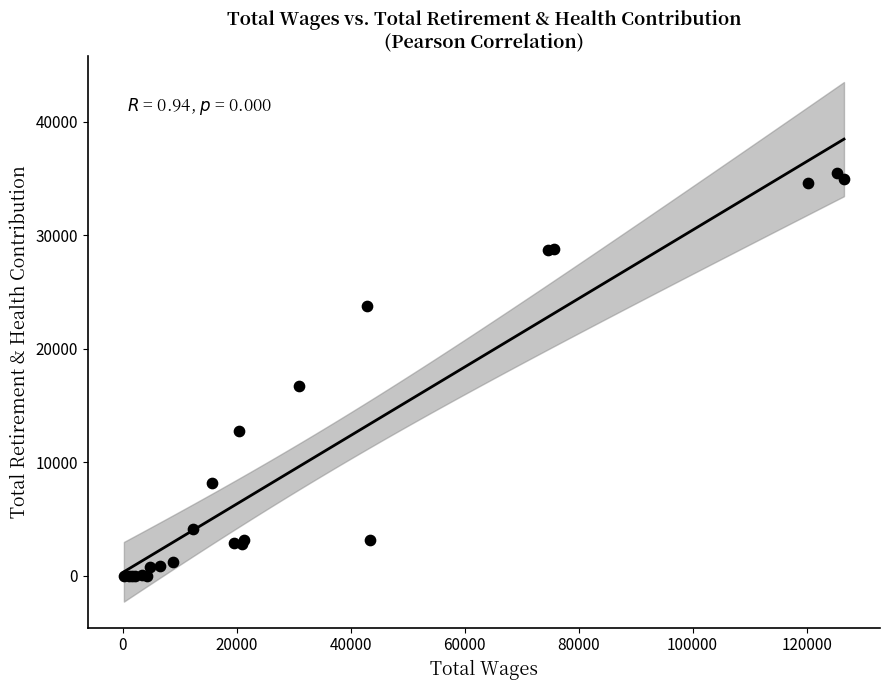

What Y value in the scatter plot is closest to 17745?

16711